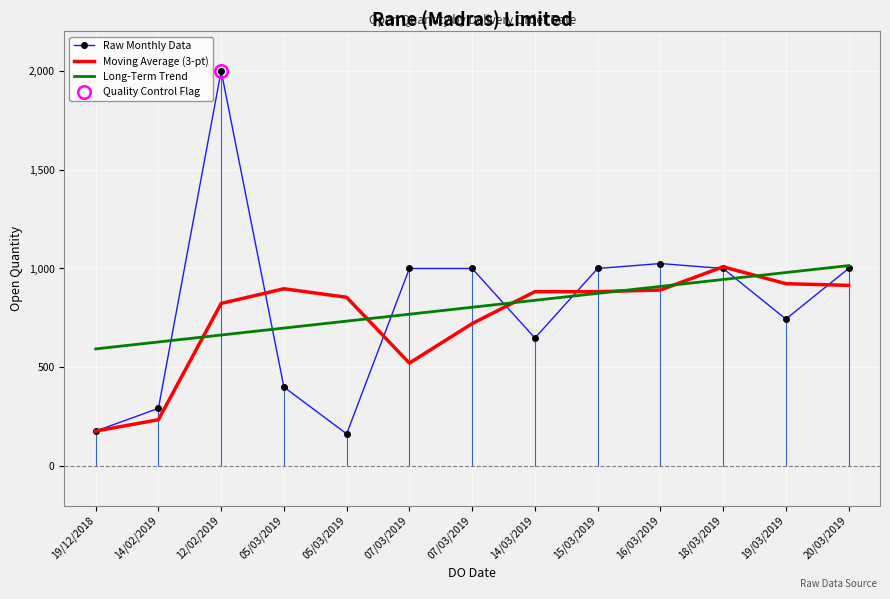

What is the spread (max minus min) of values at 19/12/2018?

415.9